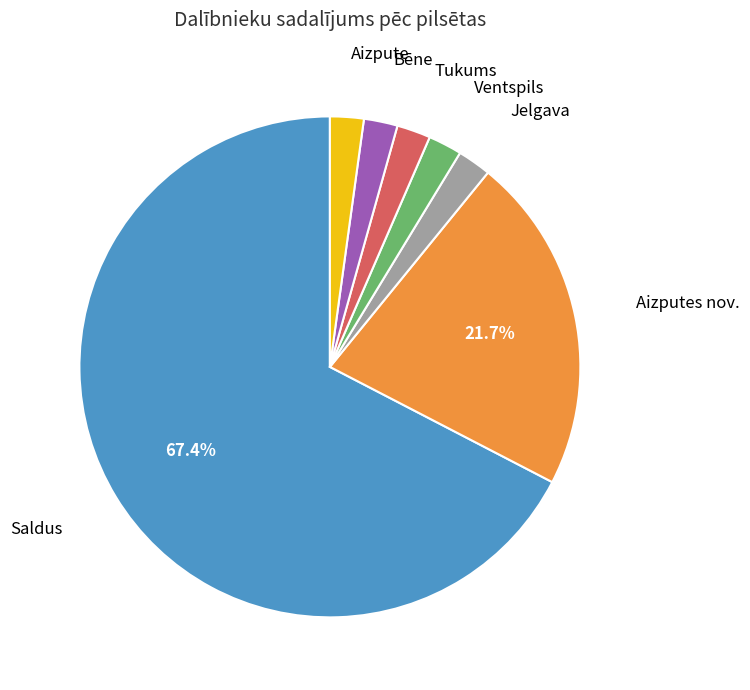

What is the ratio of the value at Aizpute to the value at Tukums?

1.0